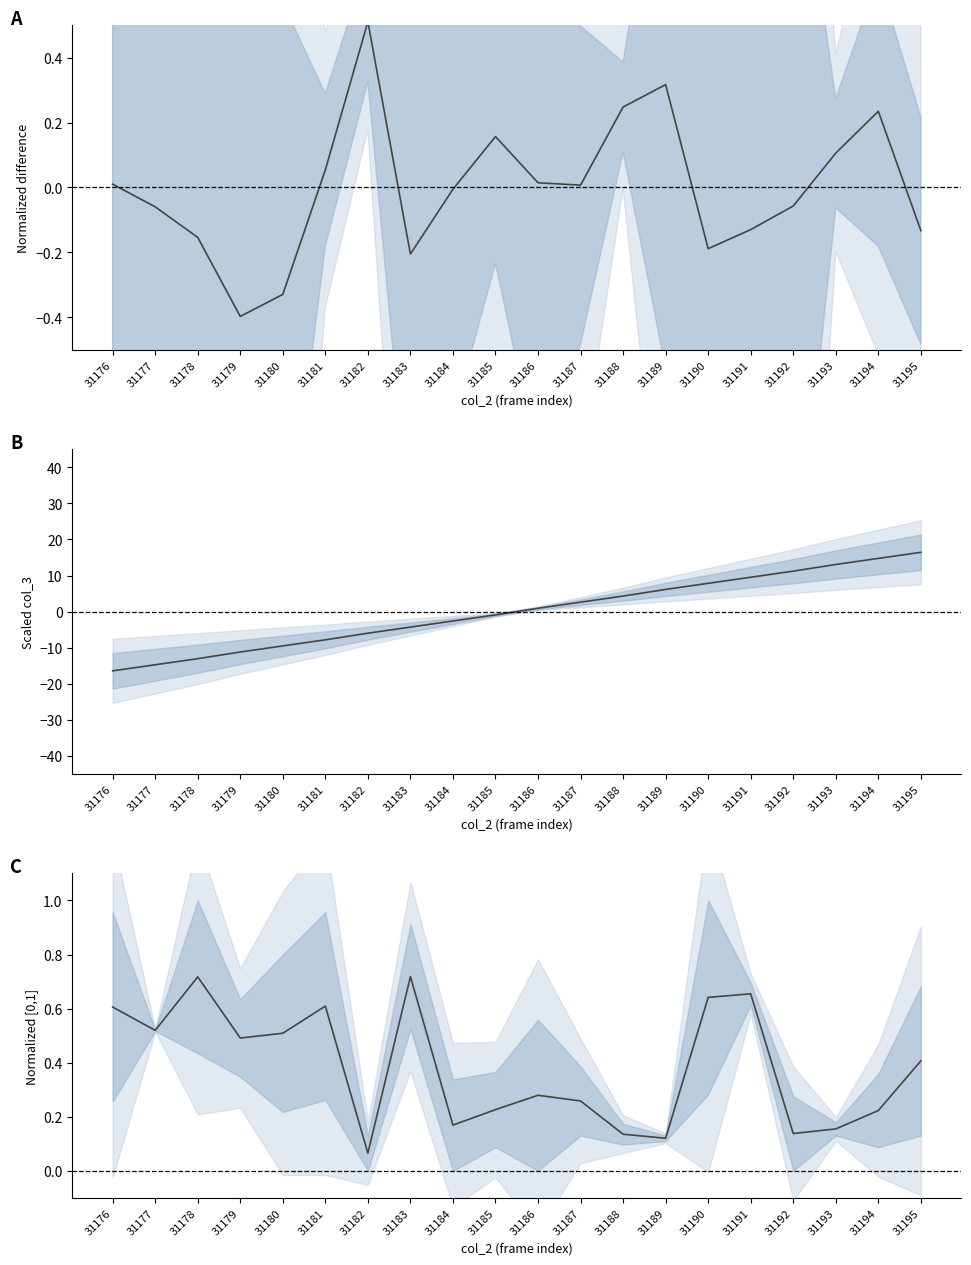

What is the difference between the maximum and minimum values in the col_6 & col_7 center series?

0.7